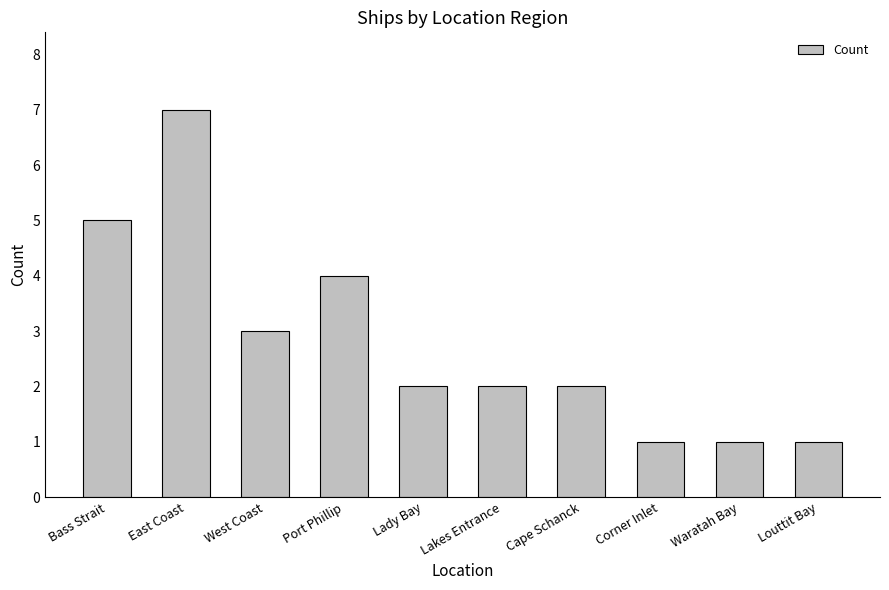

Are the bars horizontal?

No